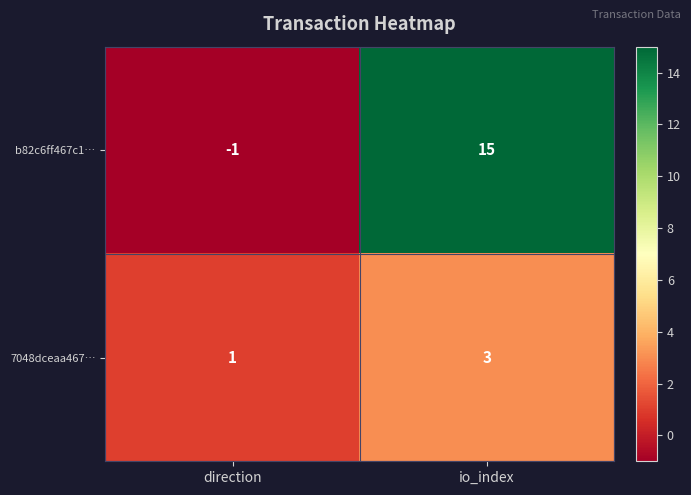

At which category is the sum across all series the highest?

io_index